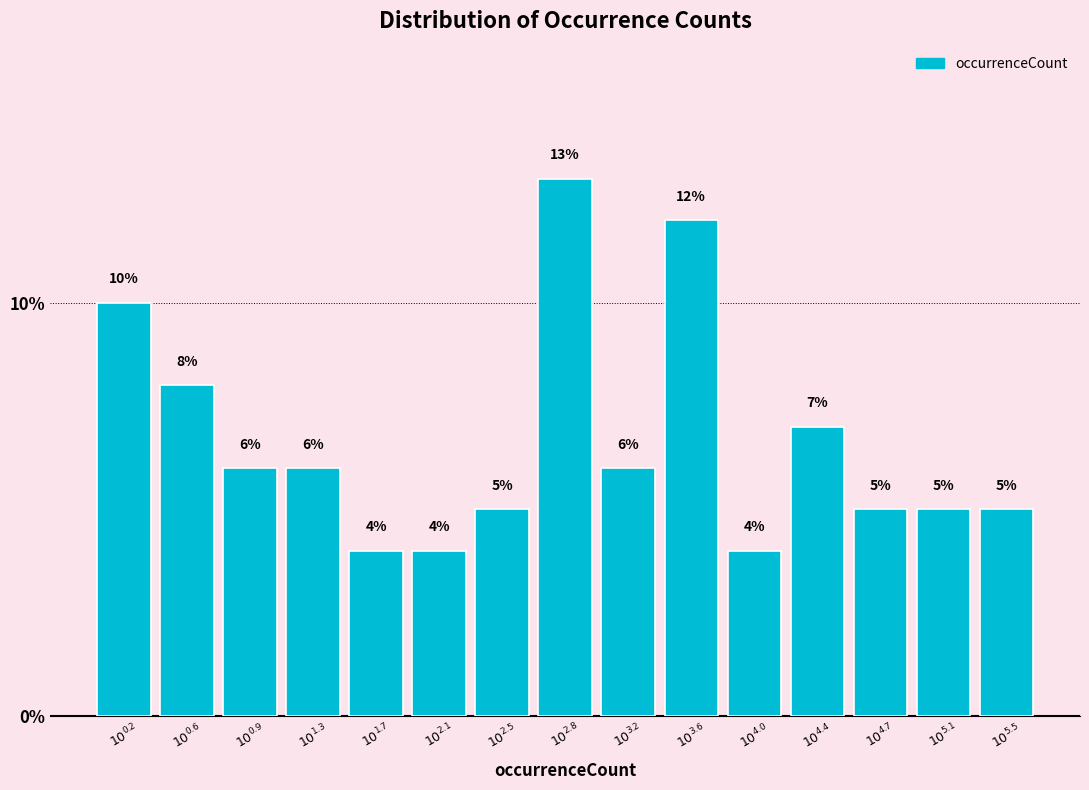

Reading right to left, extract all data points from this chart.

5.0	5.0	5.0	7.0	4.0	12.0	6.0	13.0	5.0	4.0	4.0	6.0	6.0	8.0	10.0